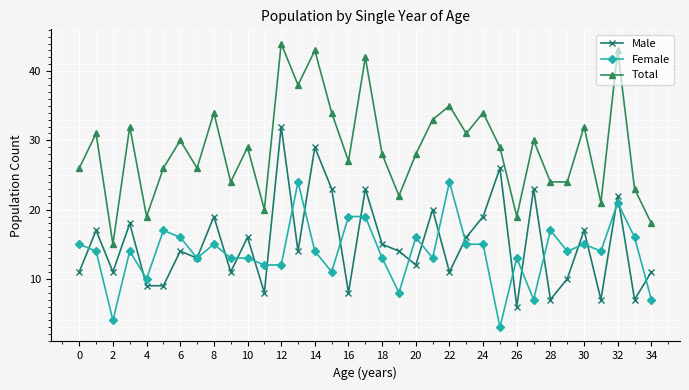

What is the maximum value shown in the chart?

44